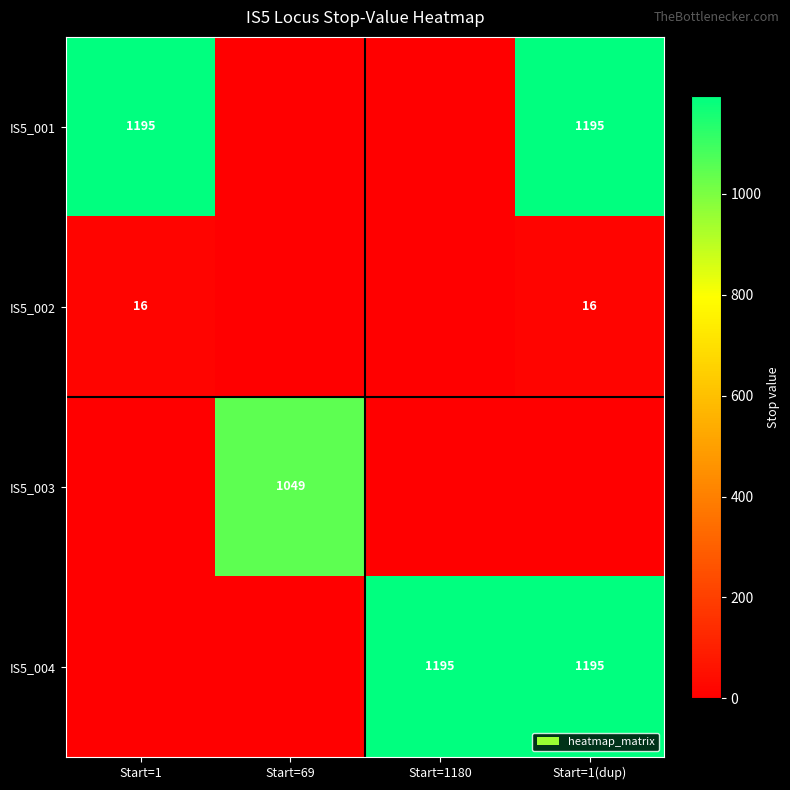

True or false: IS5_003 has a value of 1049 at Start=69.

True